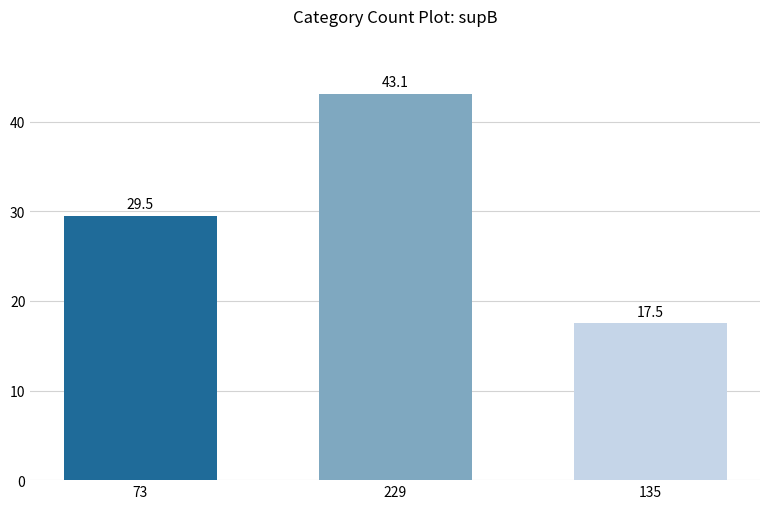

What is the label of the 3rd bar from the right?

73